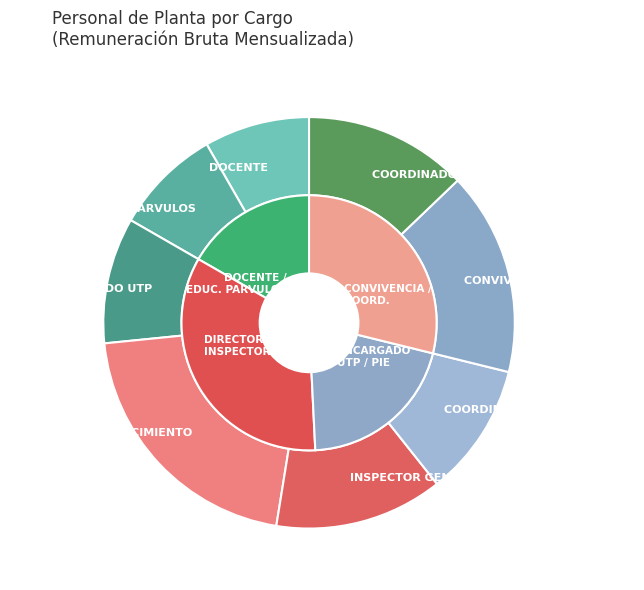

What is the change in value from EDUCADORA DE PARVULOS to INSPECTOR GENERAL?

+914642